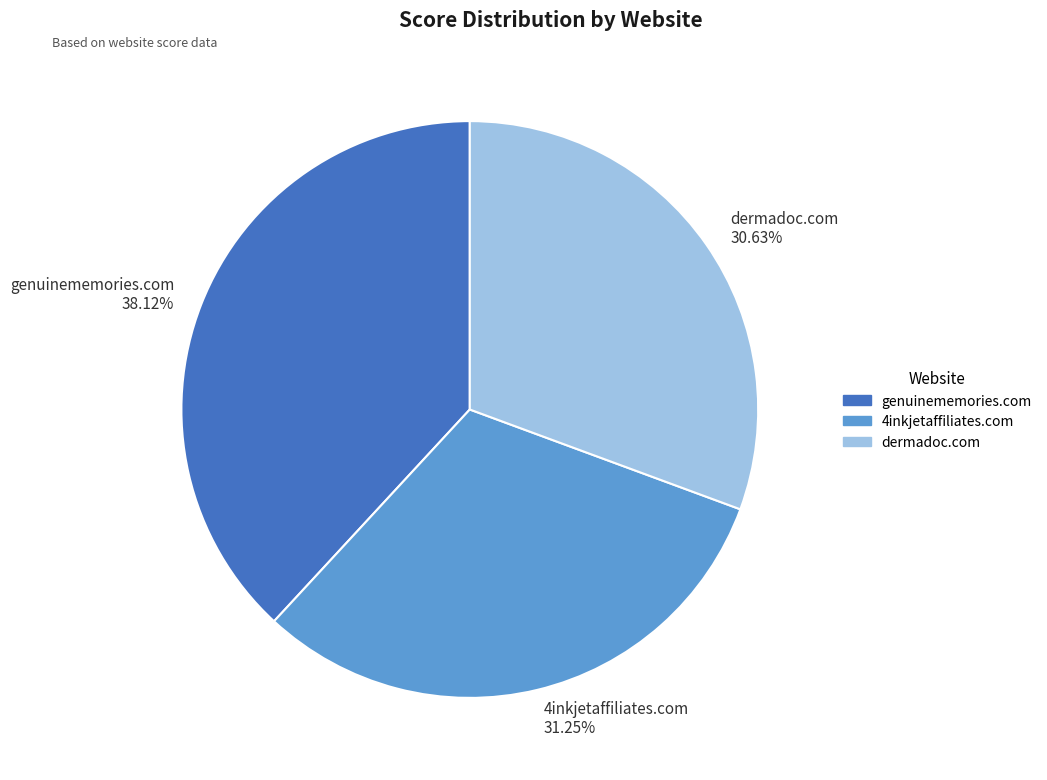

Rank the categories by value from highest to lowest.

genuinememories.com, 4inkjetaffiliates.com, dermadoc.com